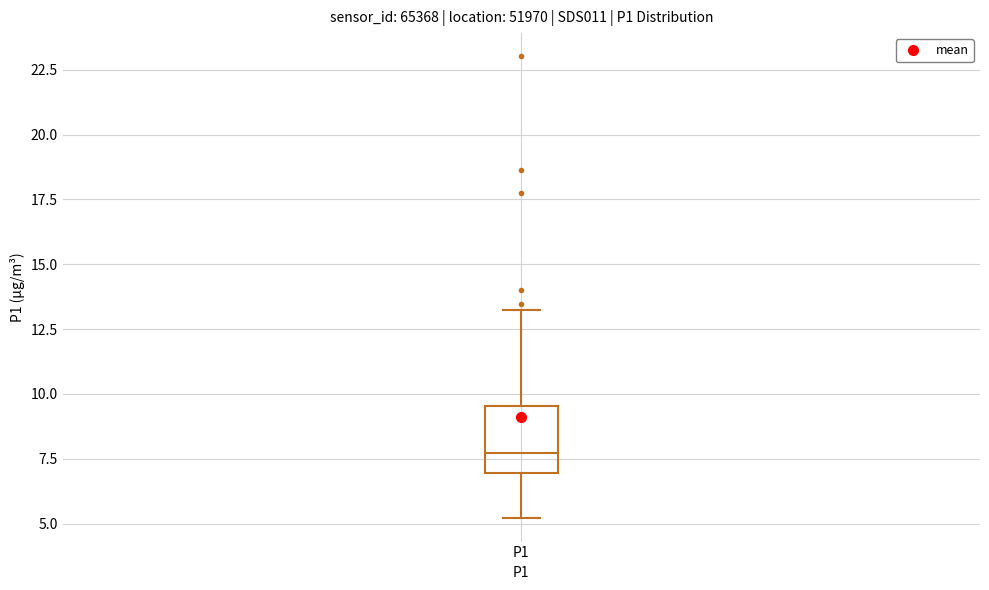

Where does the upper whisker of the box for P1 end on the y-axis? The values are not printed on the chart, so give them approximately, as read against the axis.

13.5